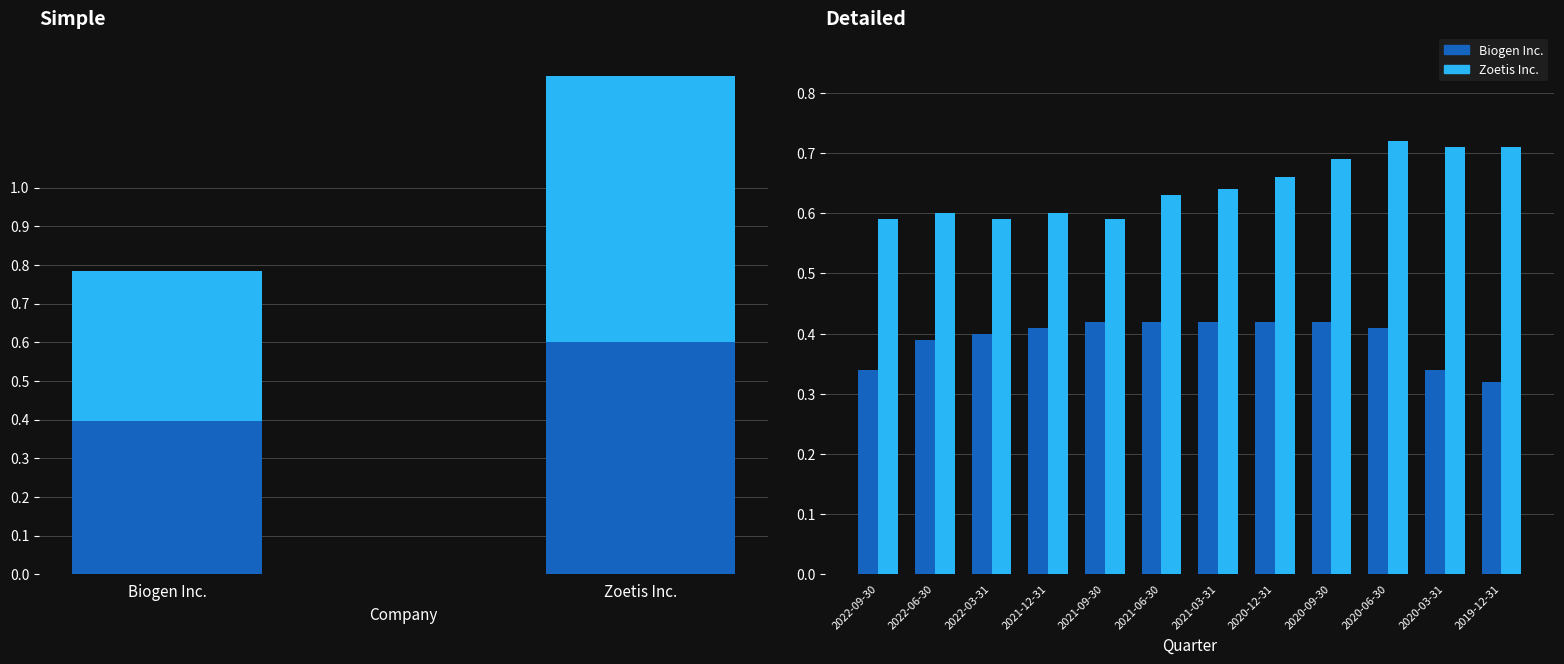

Reading right to left, extract all data points from this chart.

Biogen Inc.: 0.3	0.3	0.4	0.4	0.4	0.4	0.4	0.4	0.4	0.4	0.4	0.3
Zoetis Inc.: 0.7	0.7	0.7	0.7	0.7	0.6	0.6	0.6	0.6	0.6	0.6	0.6